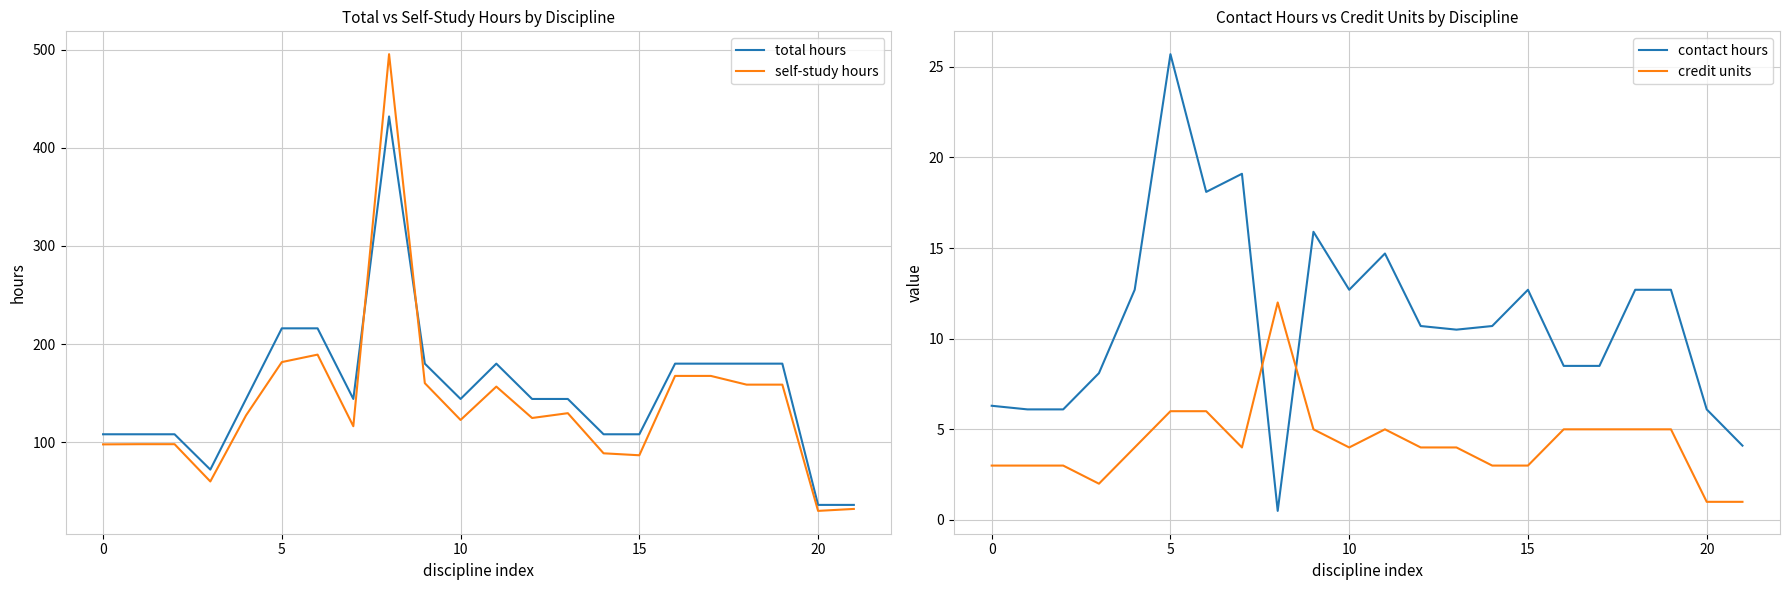

What is the spread (max minus min) of values at 15?

140.0